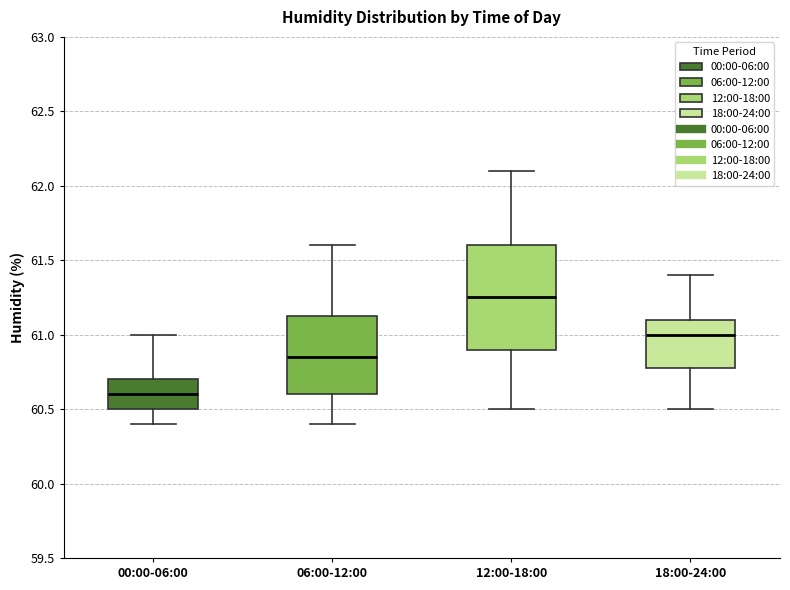

Comparing the boxes themselves (not the whiskers), which one is the tallest?

12:00-18:00